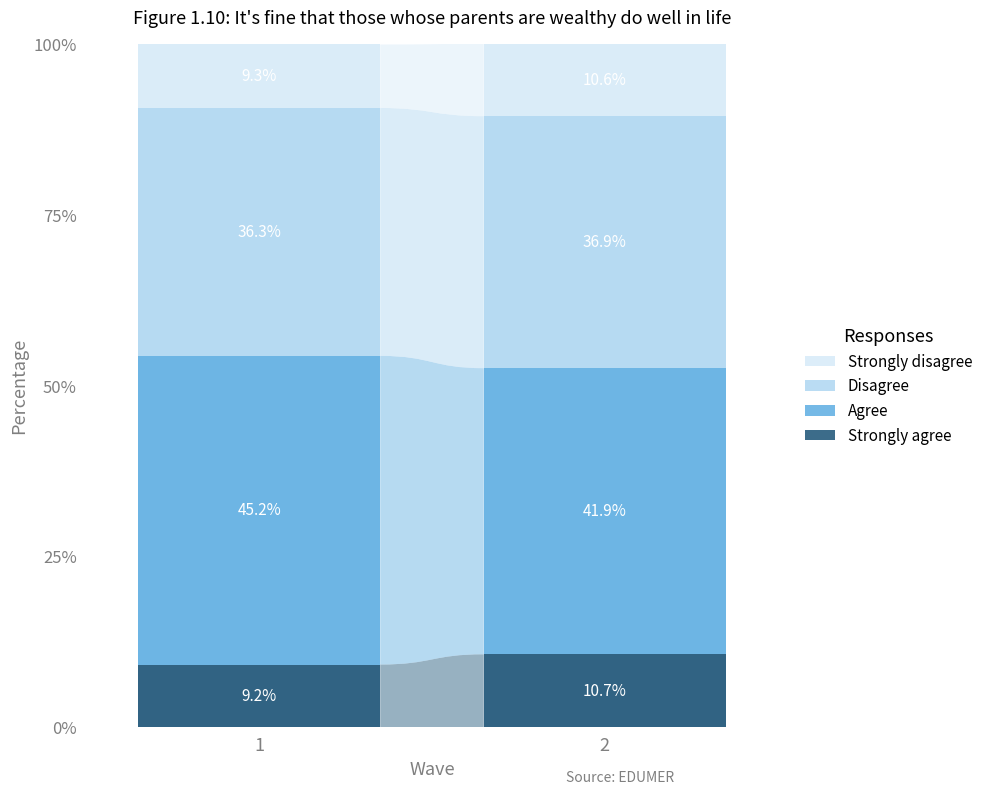

The value of Agree at 1 is 11.8. True or false?

False